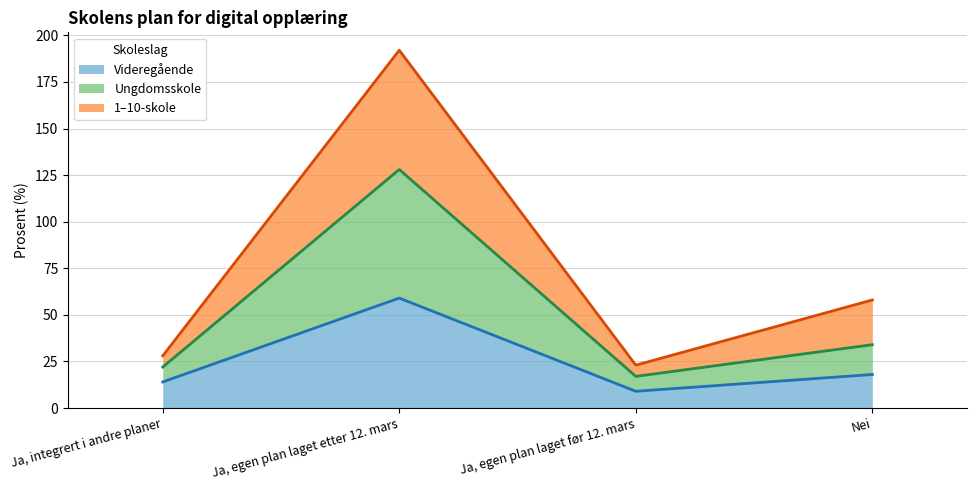

Which series has the largest total across all categories?

1–10-skole